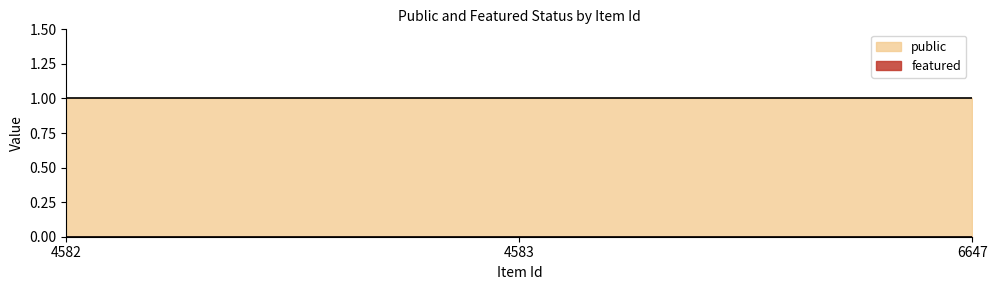

Which label corresponds to the smallest value in the chart?

4582